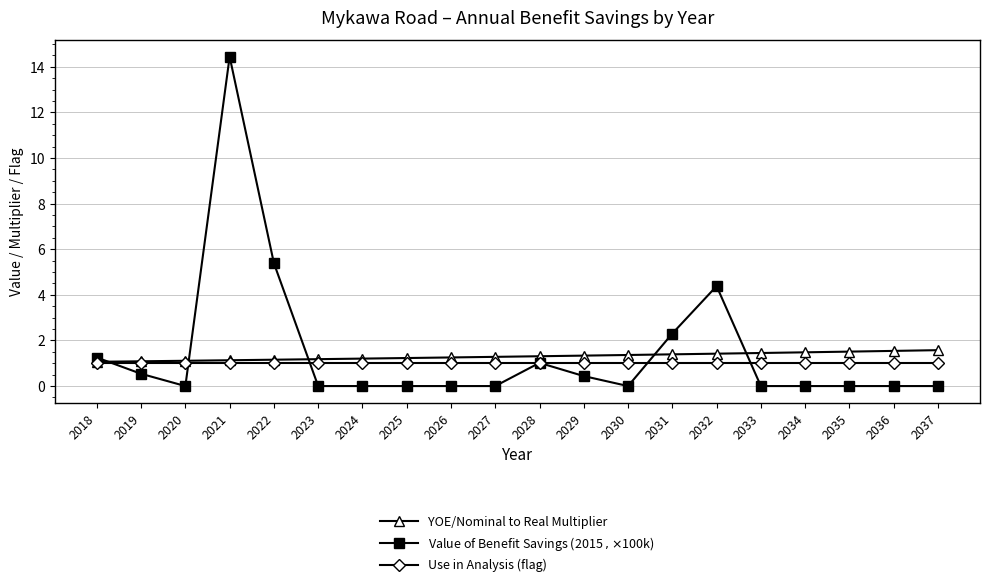

What are all the series names shown in the legend?

YOE/Nominal to Real Multiplier, Value of Benefit Savings (2015 $, ×$100k), Use in Analysis (flag)